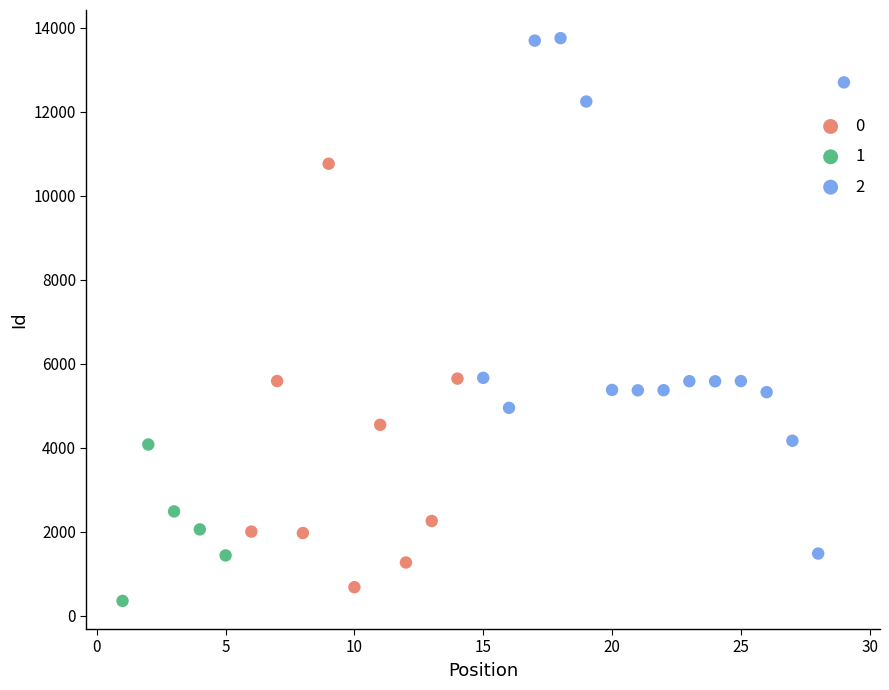

What are all the series names shown in the legend?

0, 1, 2